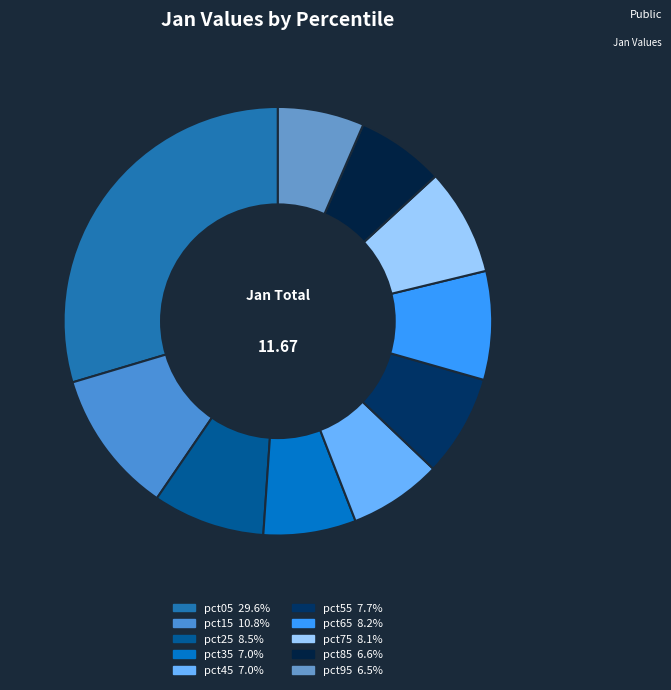

Is there a majority slice in this chart?

No